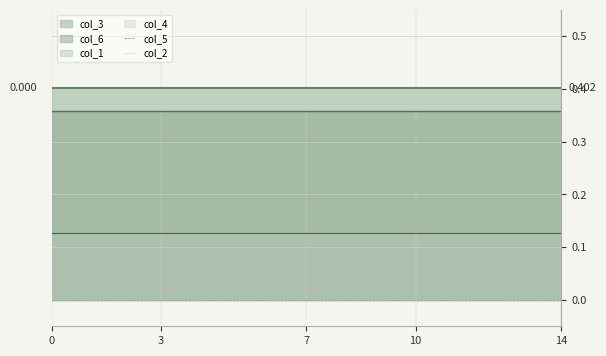

Does the chart display data point markers on the line(s)?

No